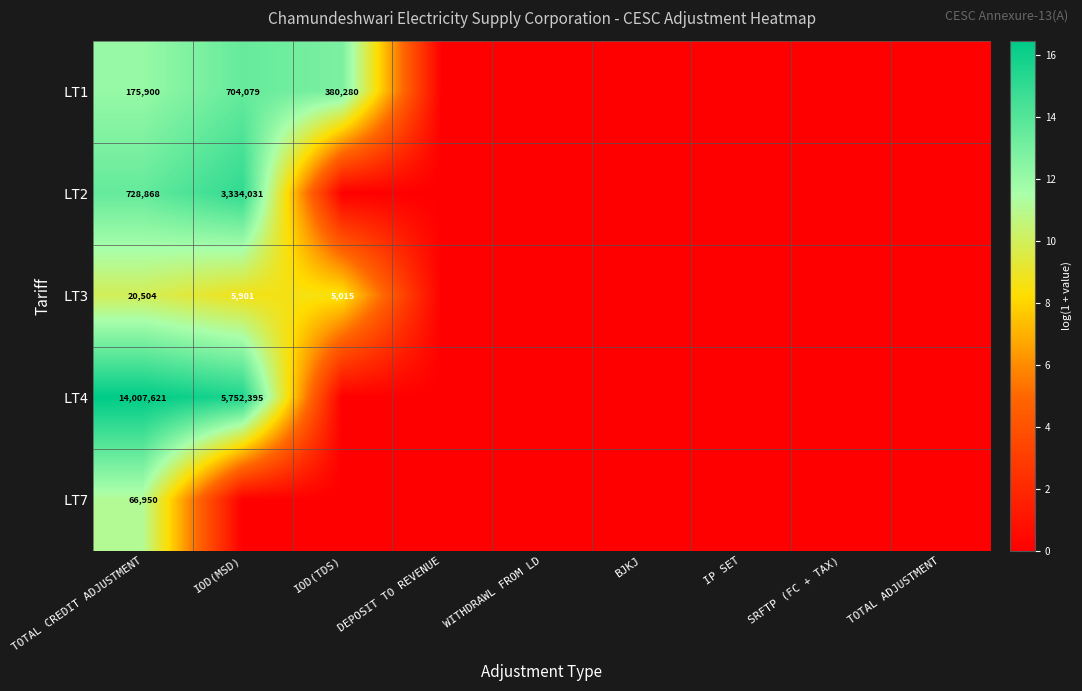

Rank the series at TOTAL CREDIT ADJUSTMENT from lowest to highest value.

LT3, LT7, LT1, LT2, LT4